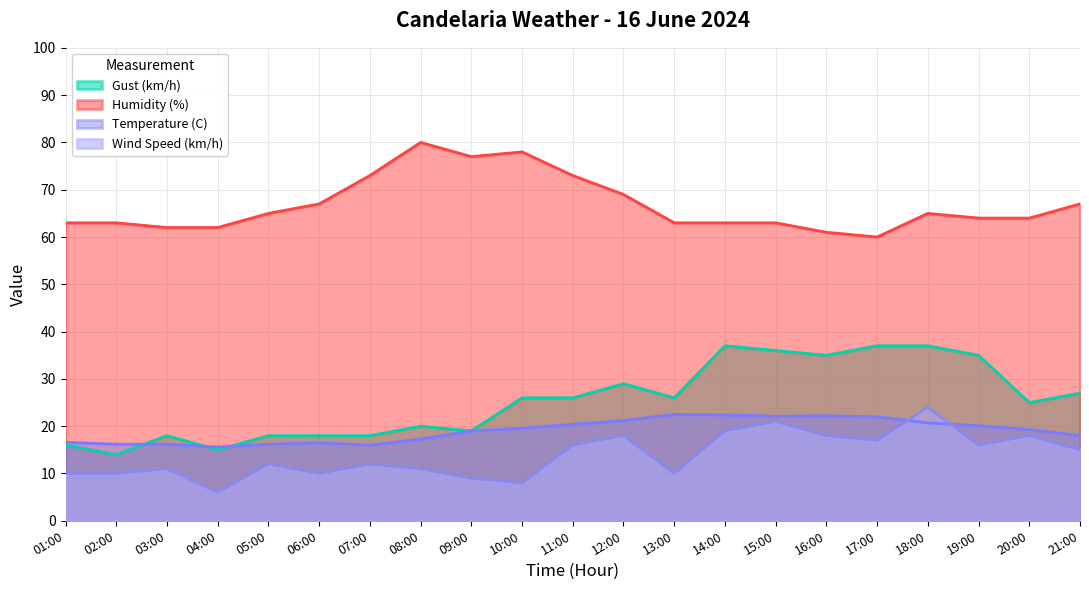

At how many categories does at least one series exceed 59?

21